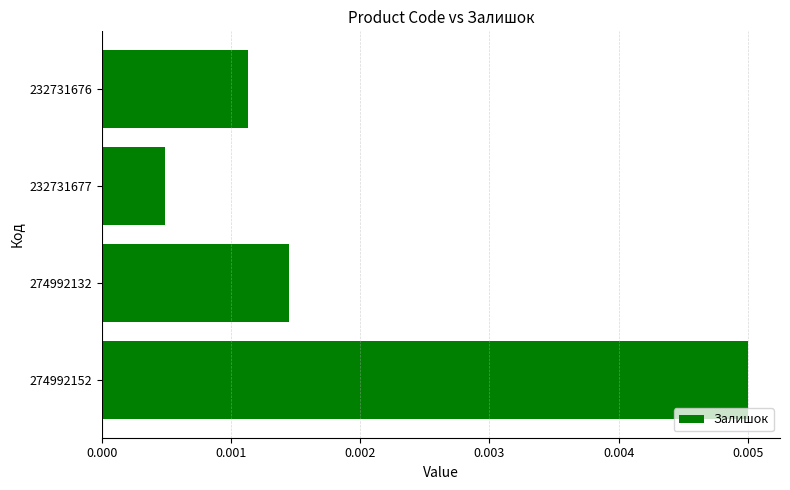

Rank the categories by value from highest to lowest.

274992152, 274992132, 232731676, 232731677